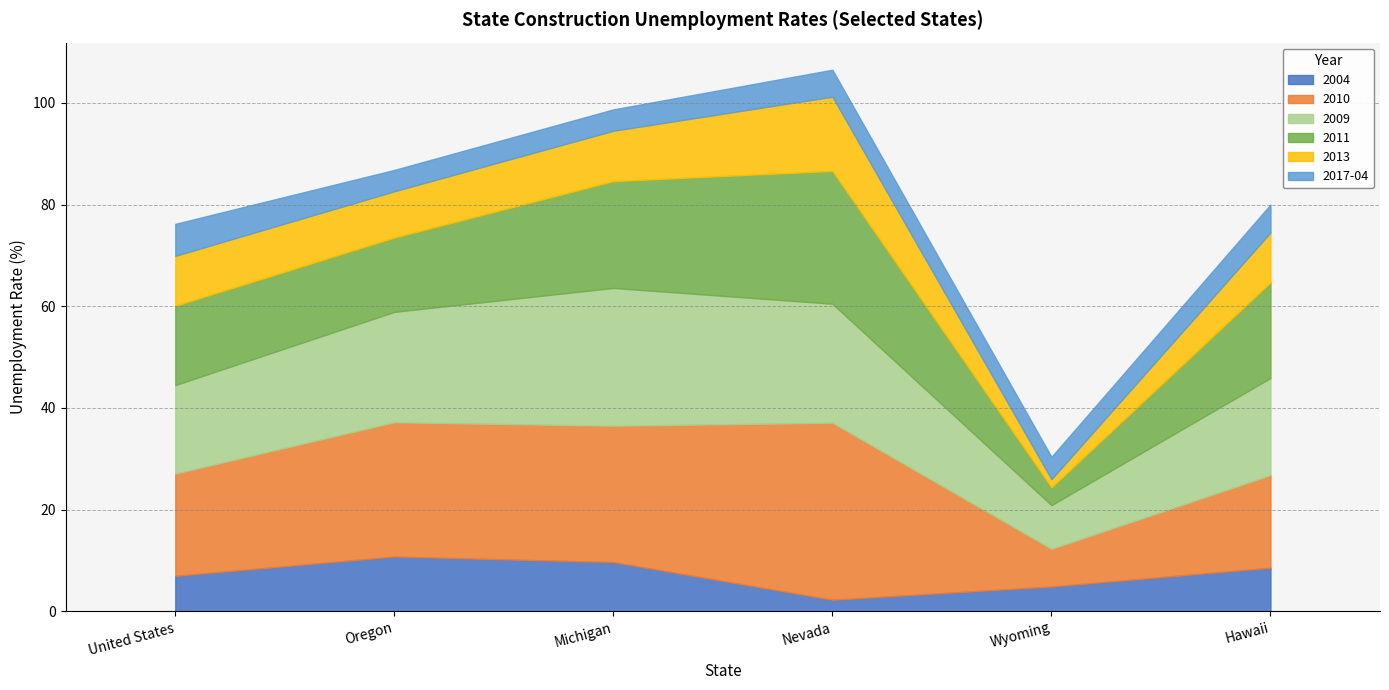

At how many categories does at least one series exceed 32?

1